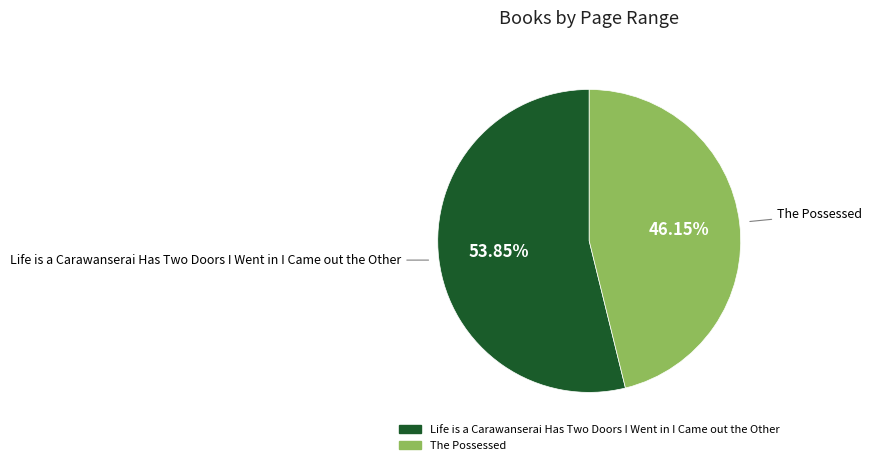

What percentage is the The Possessed slice, to the nearest percent?

46%